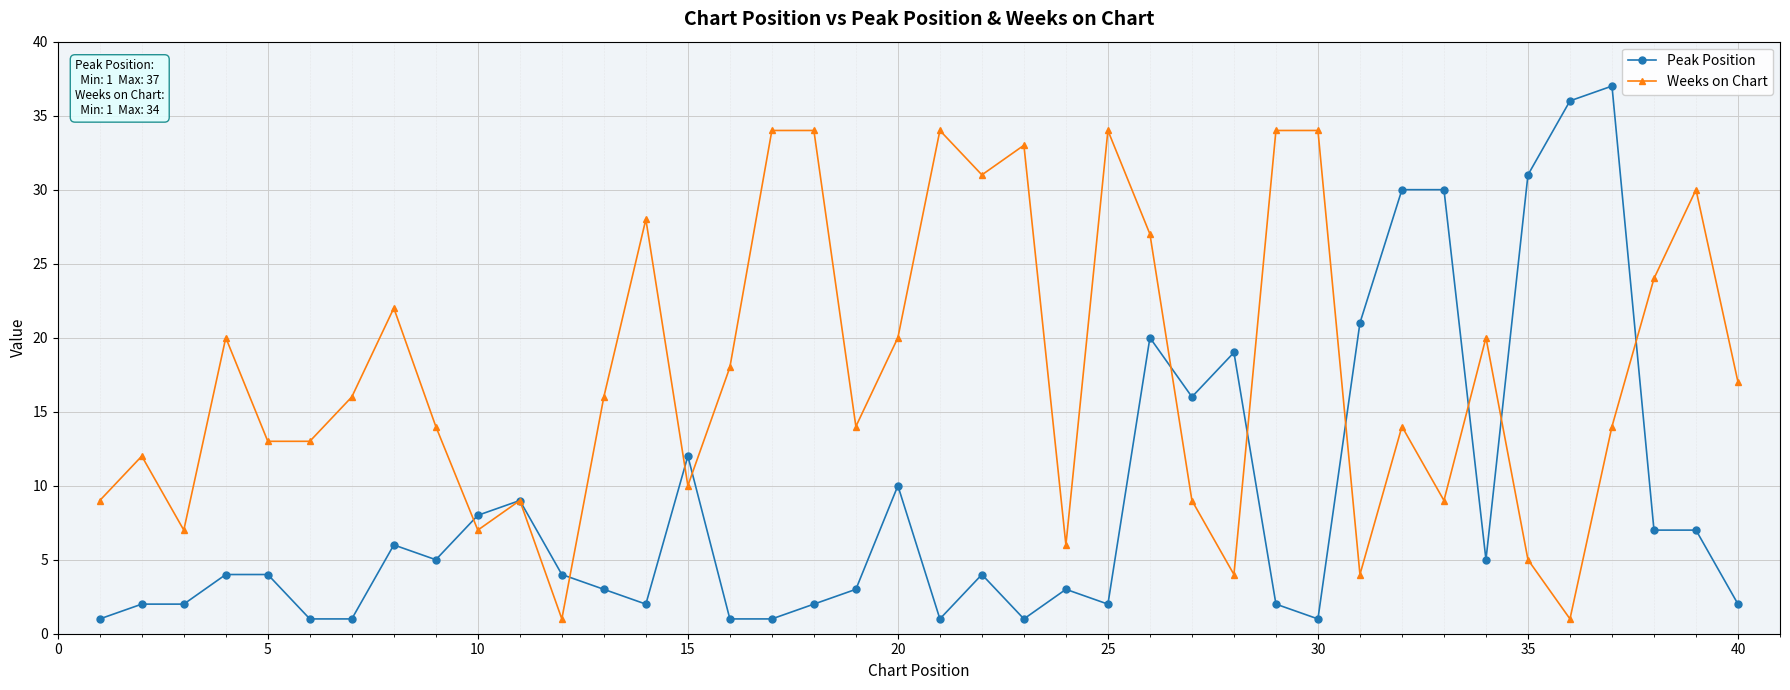

What is the value of the Peak Position point at the 27th from the left?

16